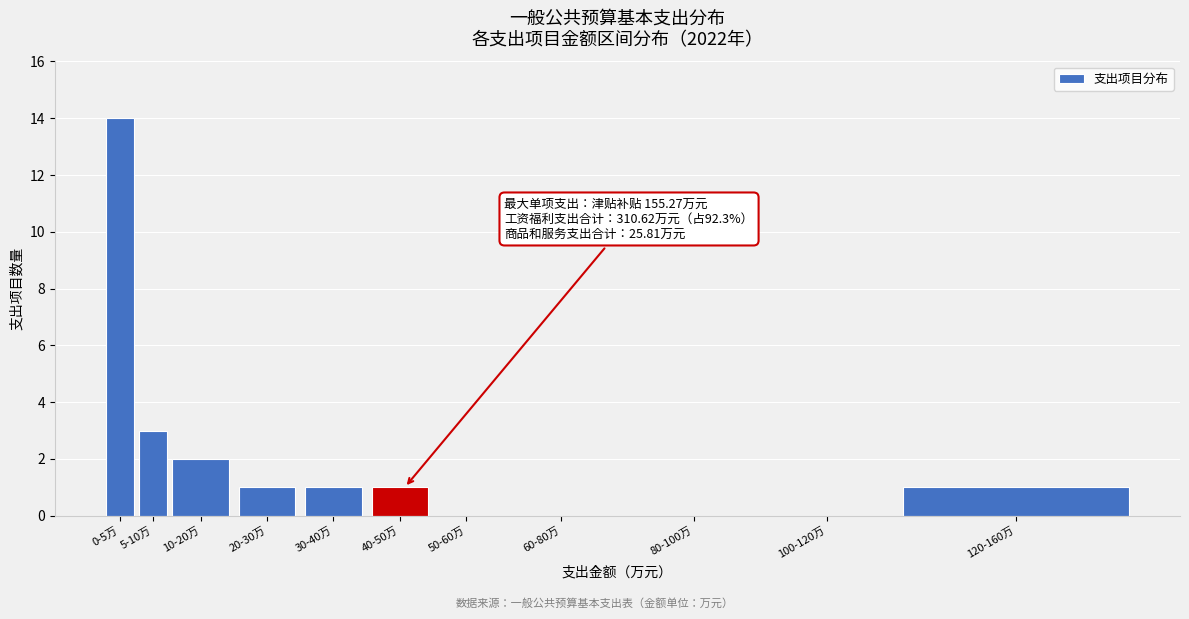

Reading left to right, list all the values displayed in this chart.

0-5万=14	5-10万=3	10-20万=2	20-30万=1	30-40万=1	40-50万=1	50-60万=0	60-80万=0	80-100万=0	100-120万=0	120-160万=1